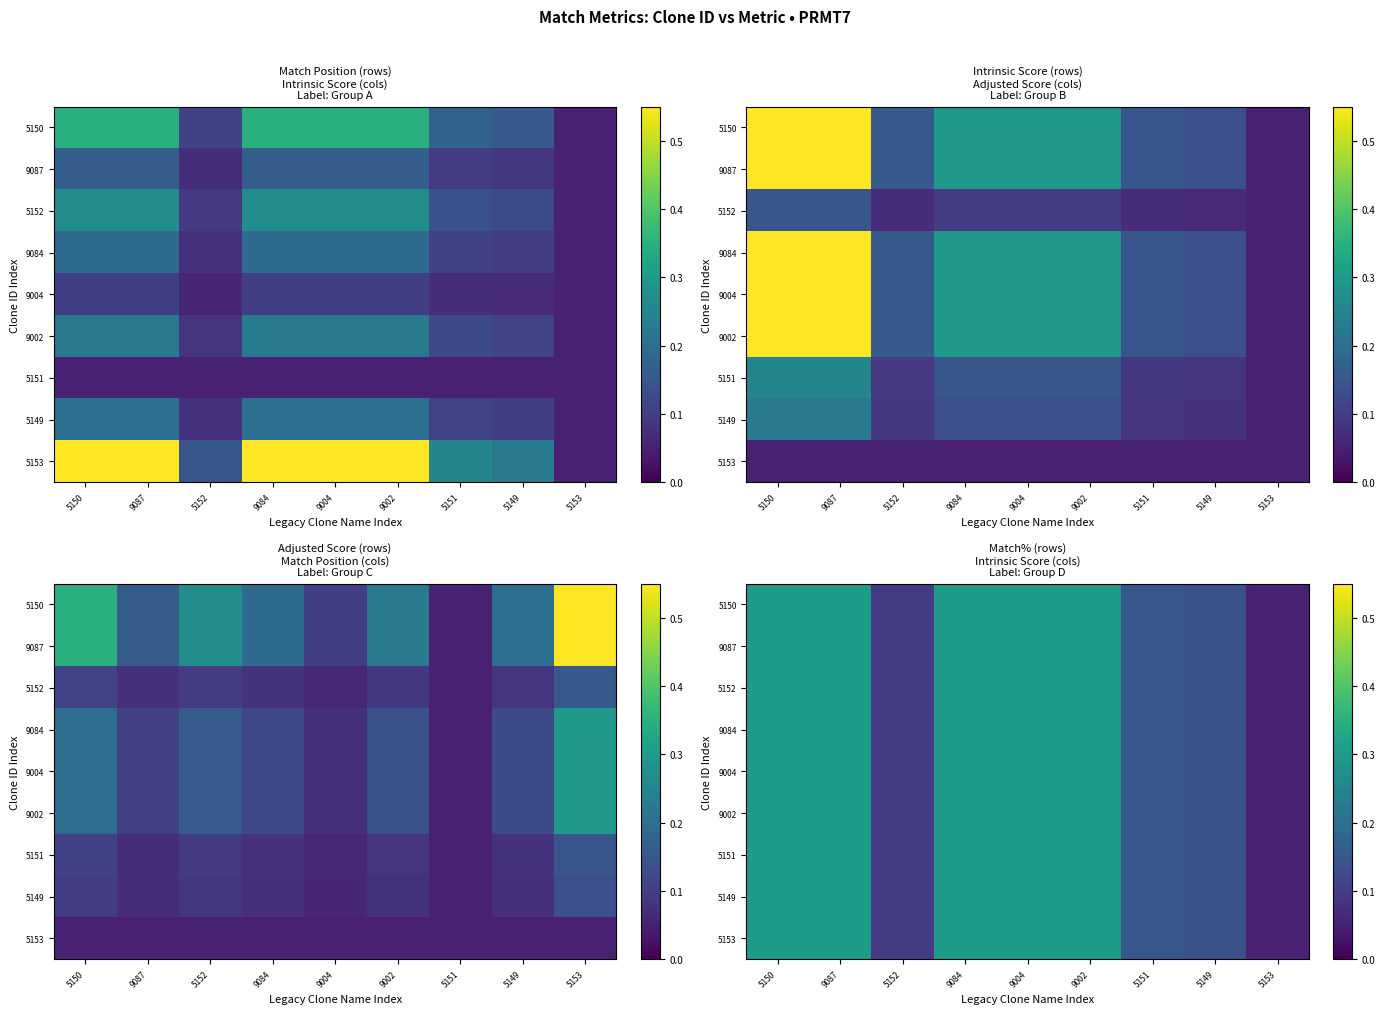

How many series are shown in this chart?

9